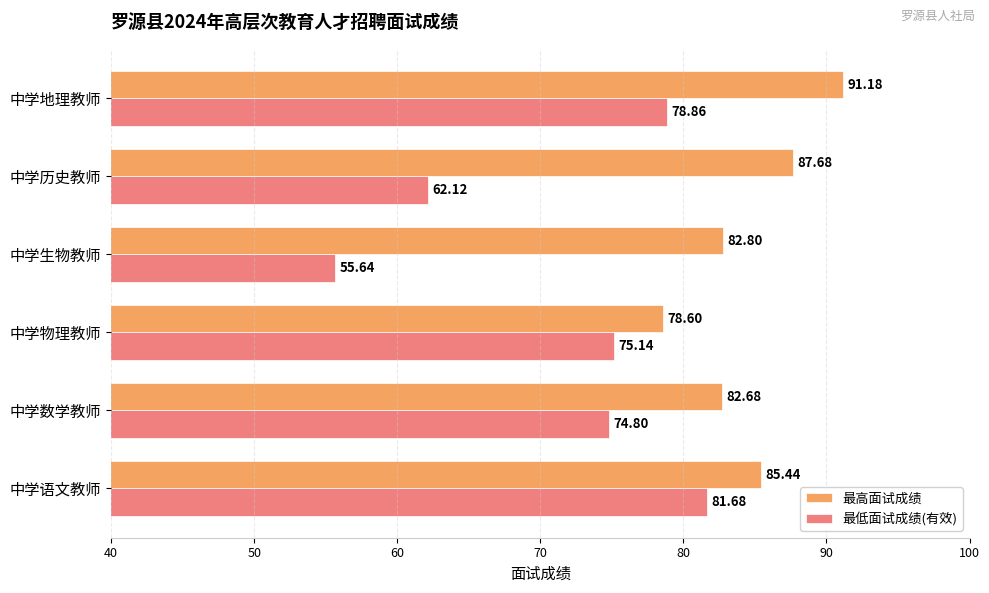

What is the sum of the 最高面试成绩 values at 中学生物教师 and 中学物理教师?

161.4